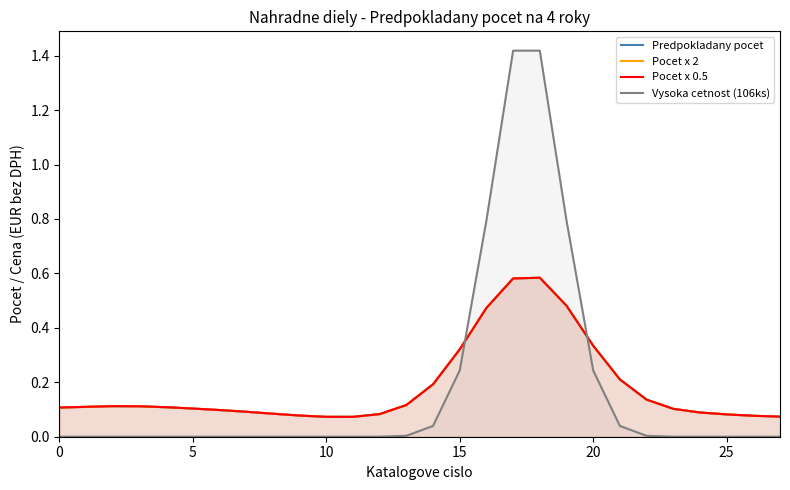

True or false: Vysoka cetnost (106ks) has more than 2 points higher than both neighbors.

False